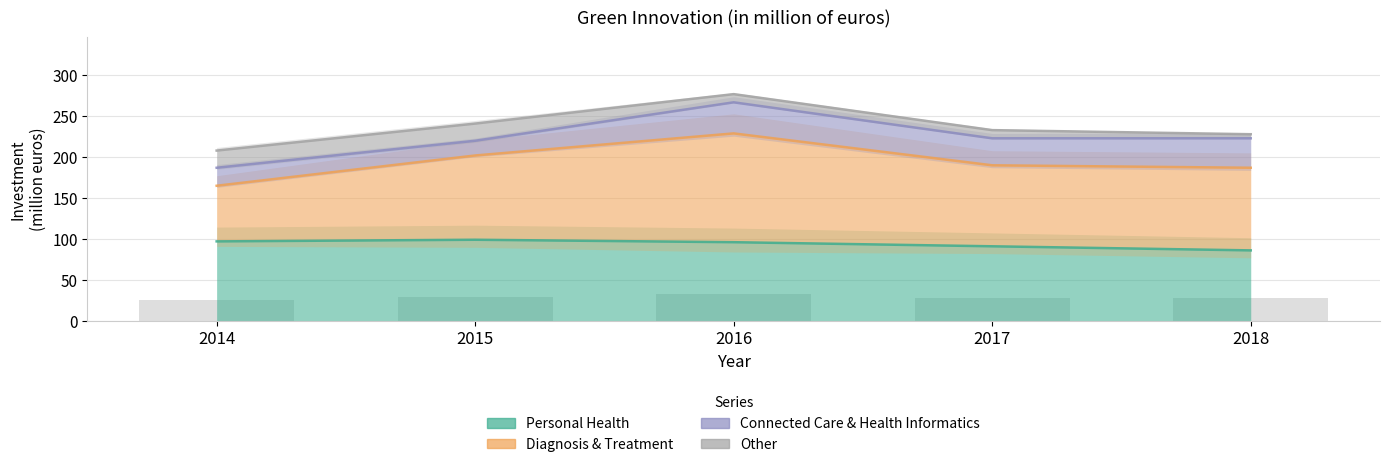

What is the greatest value displayed?

267